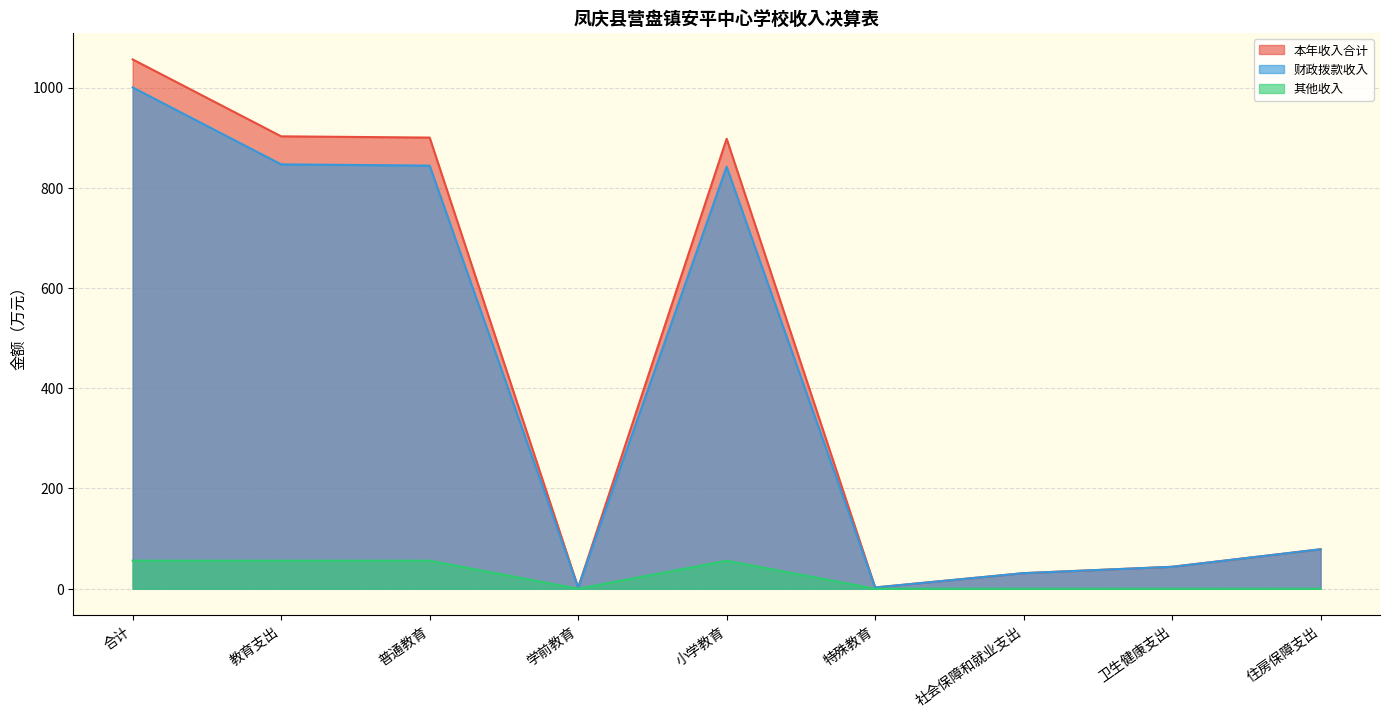

How many lines are shown in the chart?

3